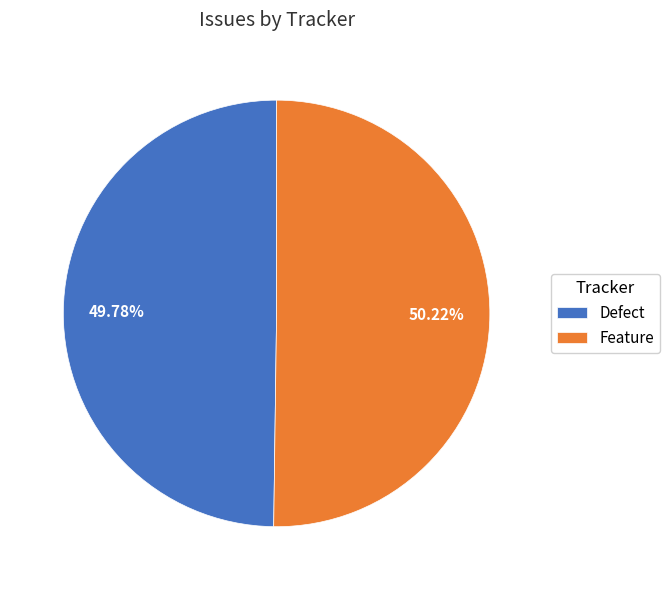

How many segments does this pie chart have?

2